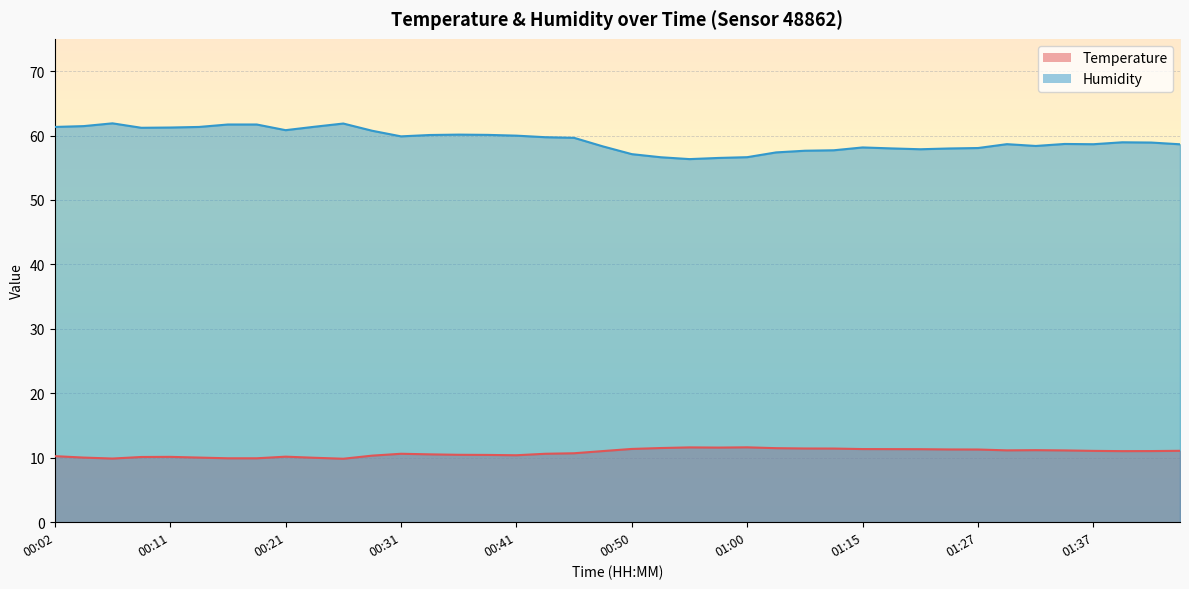

What value does the Humidity series have at 00:02?

61.3